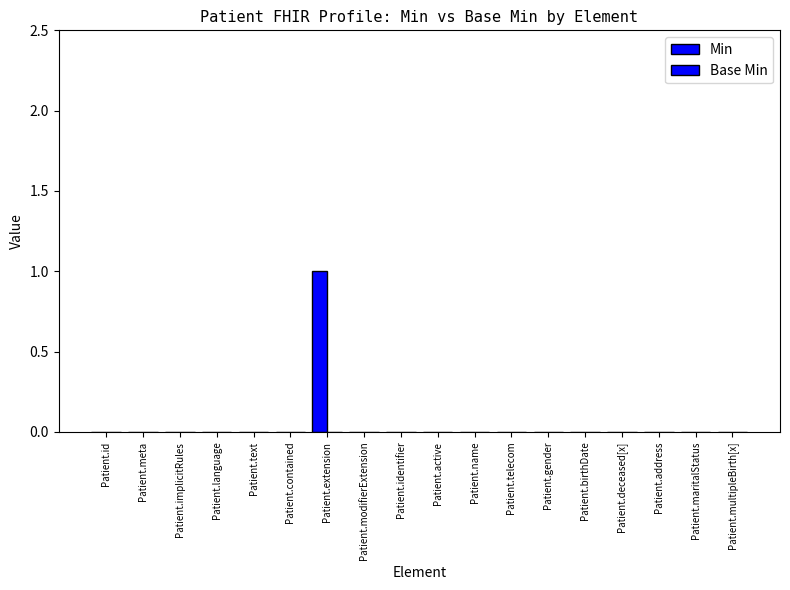

Are the bars horizontal?

No